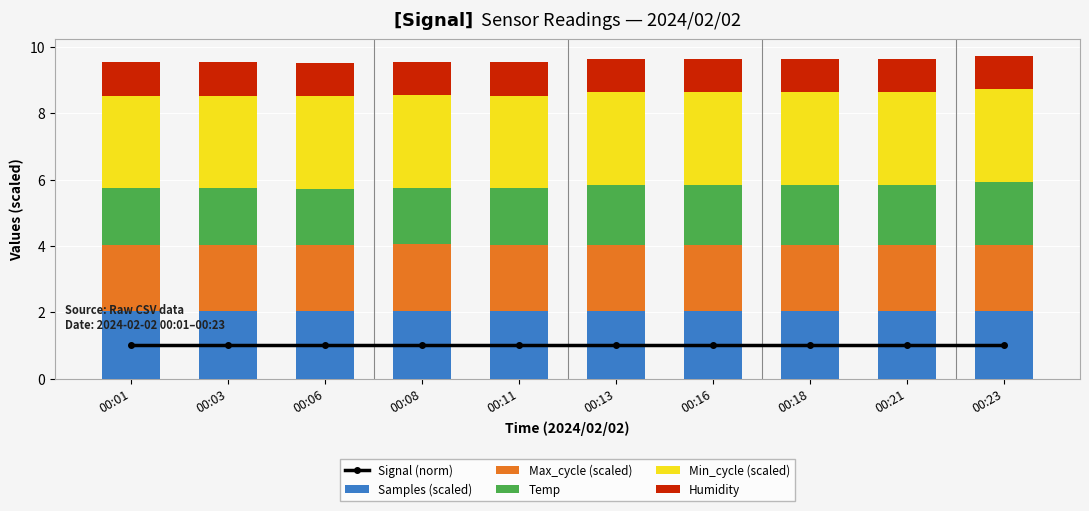

Which series has the largest range (max minus min)?

Temp